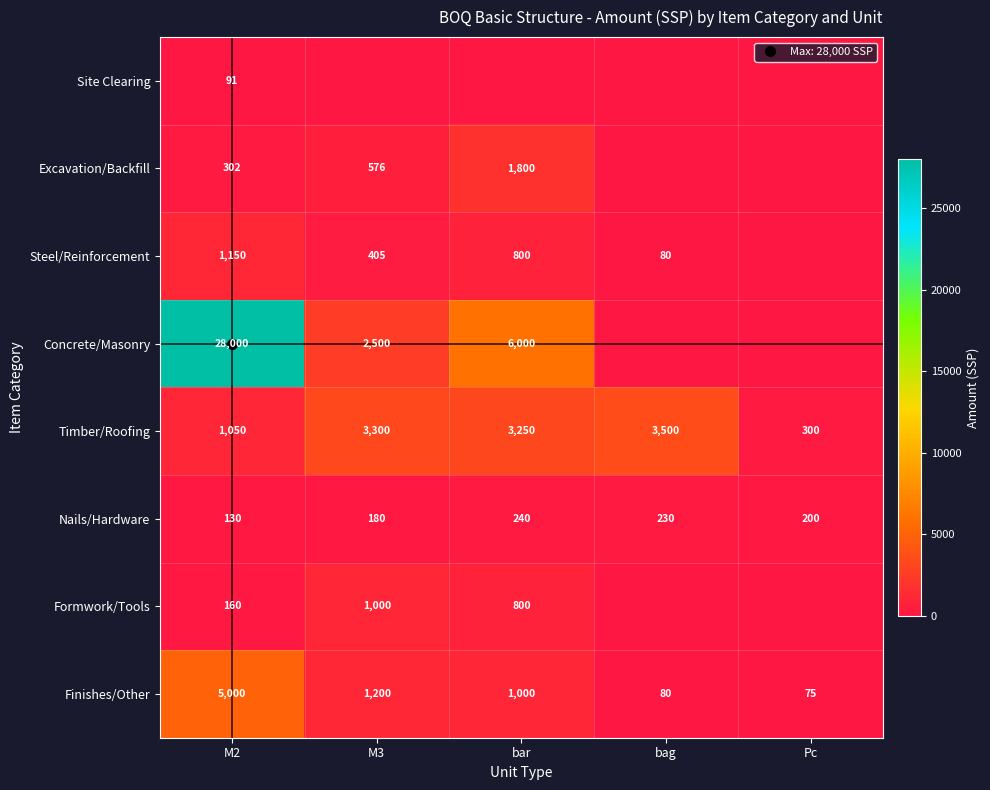

Between M2 and bag, which is larger?

M2